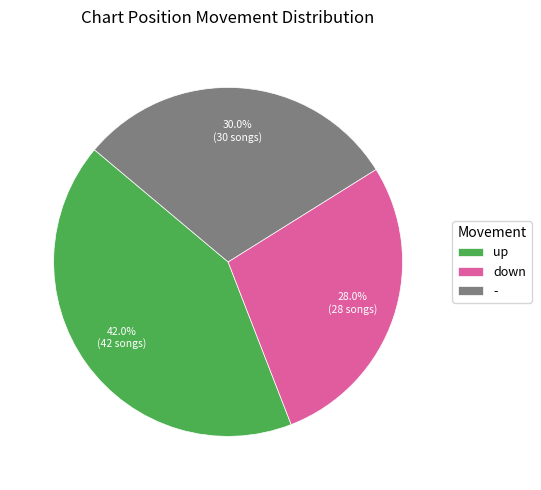

To the nearest percent, what percentage of the pie is down?

28%